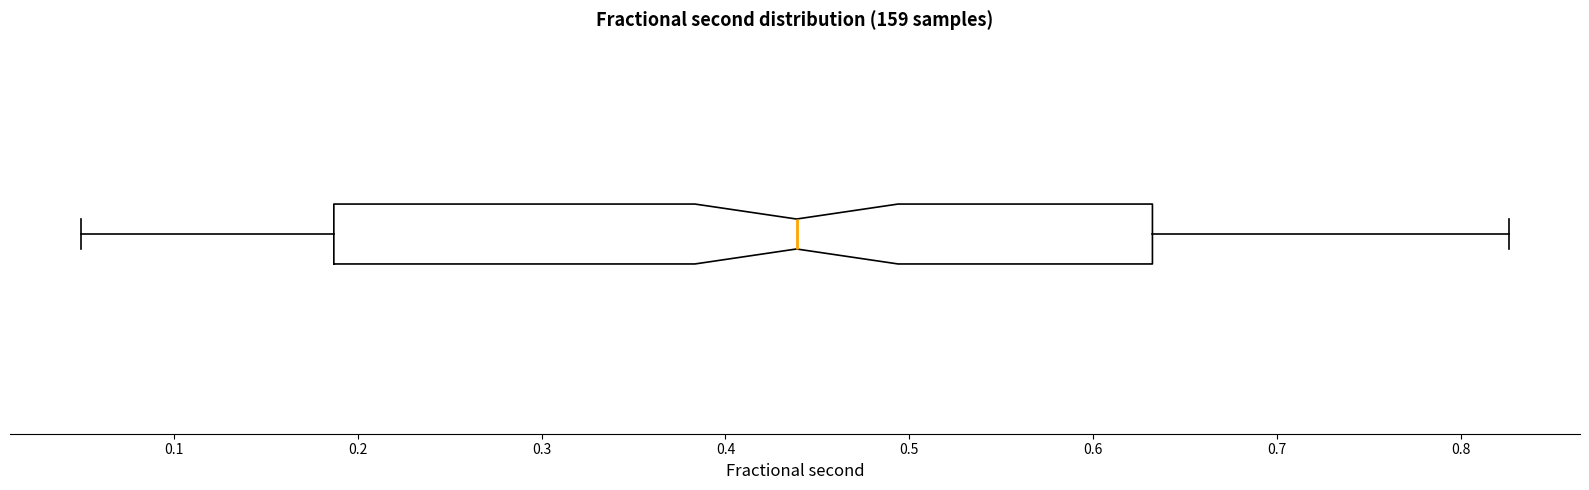

Transcribe this box plot: give where the median line is, the range the box spans, and where the two whiskers end, as read against the x-axis. The values are not printed on the chart, so give them approximately, as read against the axis.

median 0.44, box 0.19 to 0.63, whiskers 0.05 to 0.83